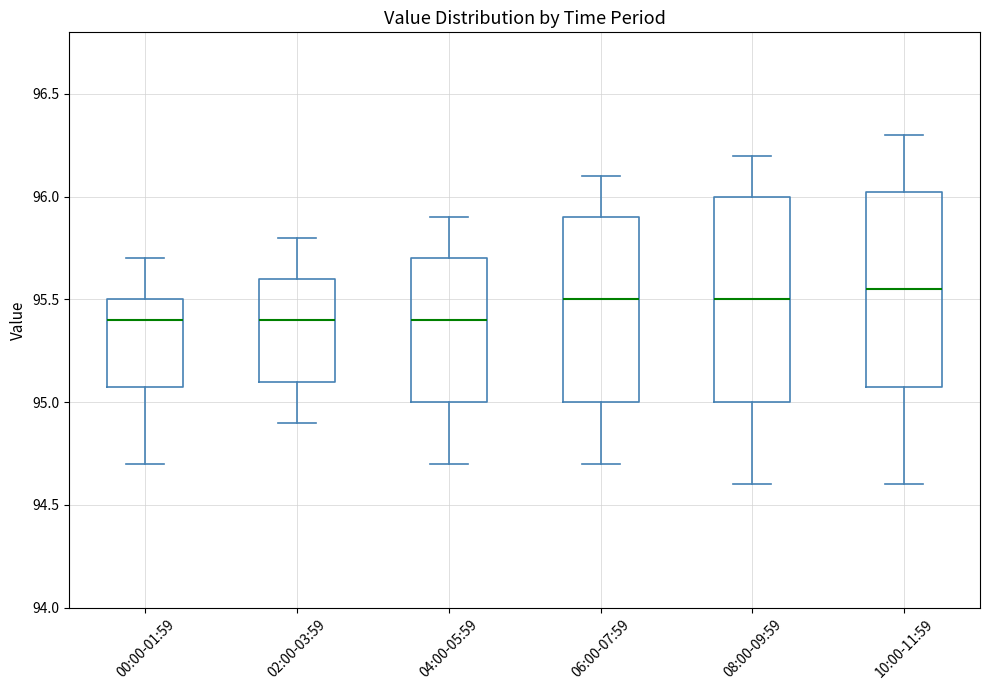

Reading left to right, transcribe this box plot: for each box, give where its median line is, the range the box spans, and where its two whiskers end, as read against the y-axis. The values are not printed on the chart, so give them approximately, as read against the axis.

00:00-01:59: median 95.40, box 95.10 to 95.50, whiskers 94.70 to 95.70
02:00-03:59: median 95.40, box 95.10 to 95.60, whiskers 94.90 to 95.80
04:00-05:59: median 95.40, box 95.00 to 95.70, whiskers 94.70 to 95.90
06:00-07:59: median 95.50, box 95.00 to 95.90, whiskers 94.70 to 96.10
08:00-09:59: median 95.50, box 95.00 to 96.00, whiskers 94.60 to 96.20
10:00-11:59: median 95.55, box 95.10 to 96.05, whiskers 94.60 to 96.30